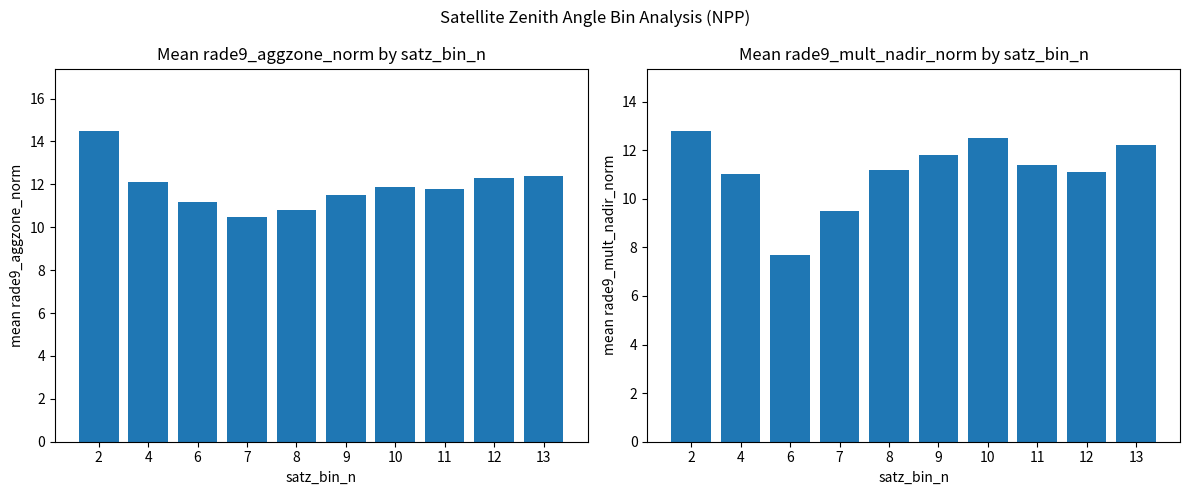

What is the difference between the mean rade9_aggzone_norm values at 8 and 4?

1.3